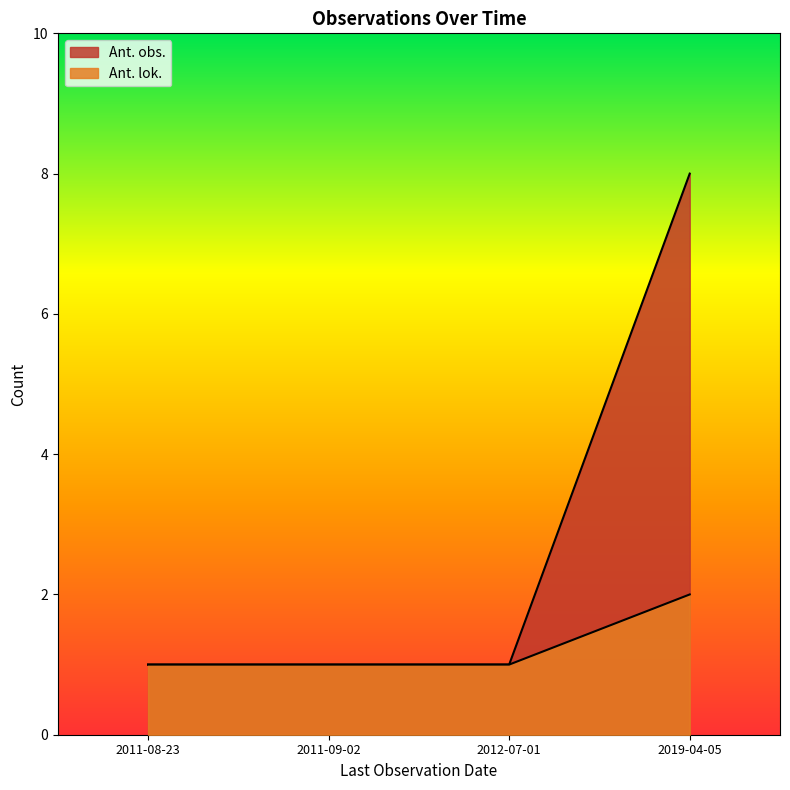

What is the difference between the maximum and second lowest values in the Ant. lok. series?

1